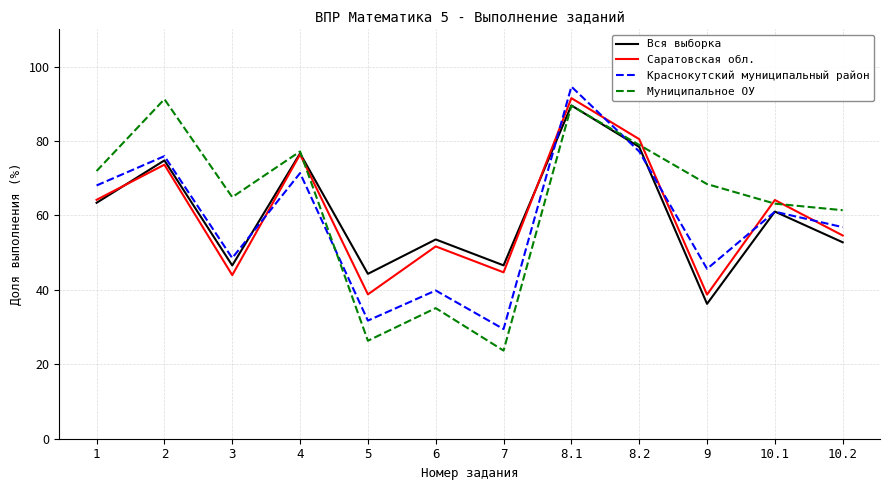

The Вся выборка series shows 52.8 at 10.2. True or false?

True